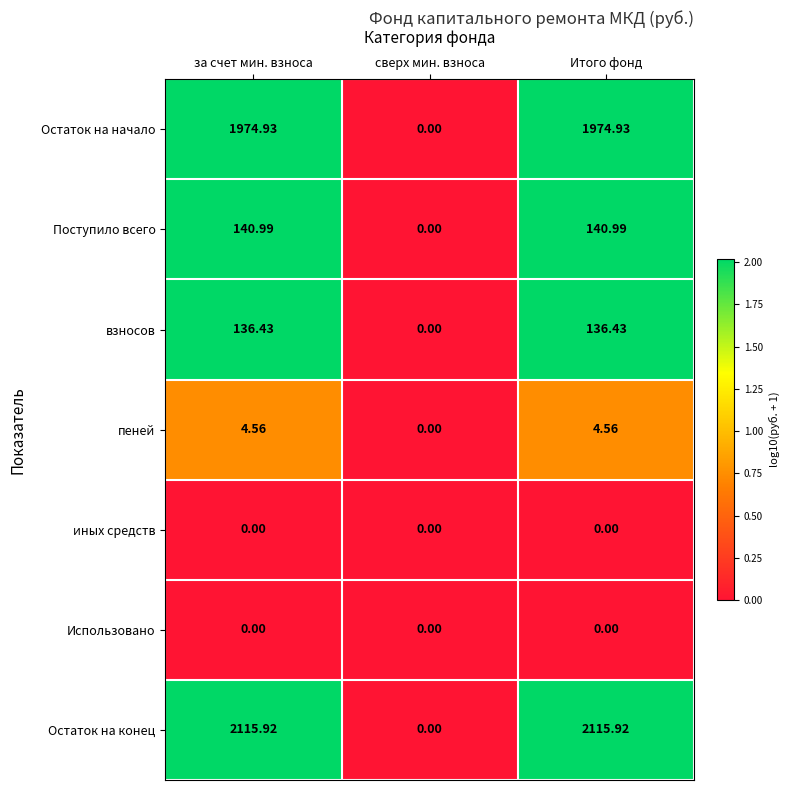

Which series has the widest spread of values?

Остаток на конец